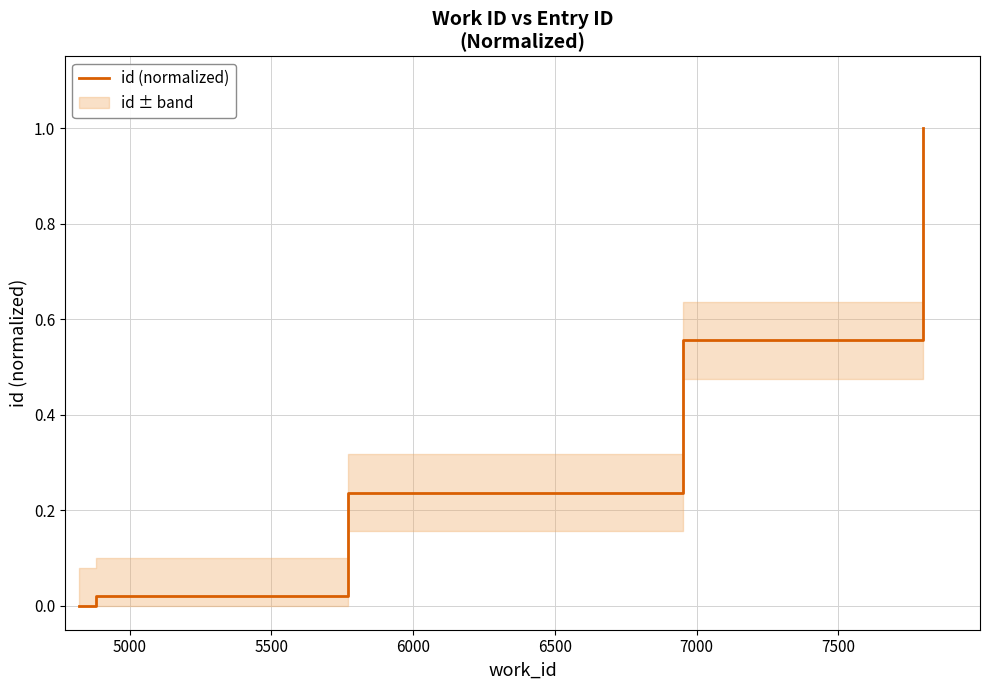

How many values are above zero?

9